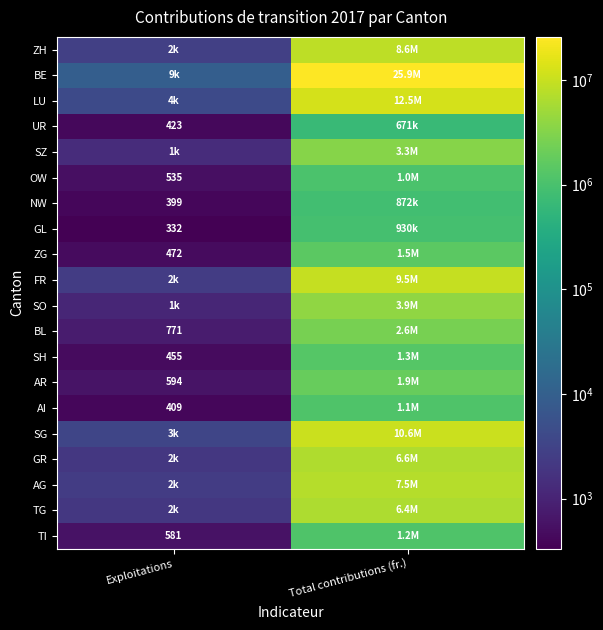

At how many categories does at least one series exceed 8359977?

1